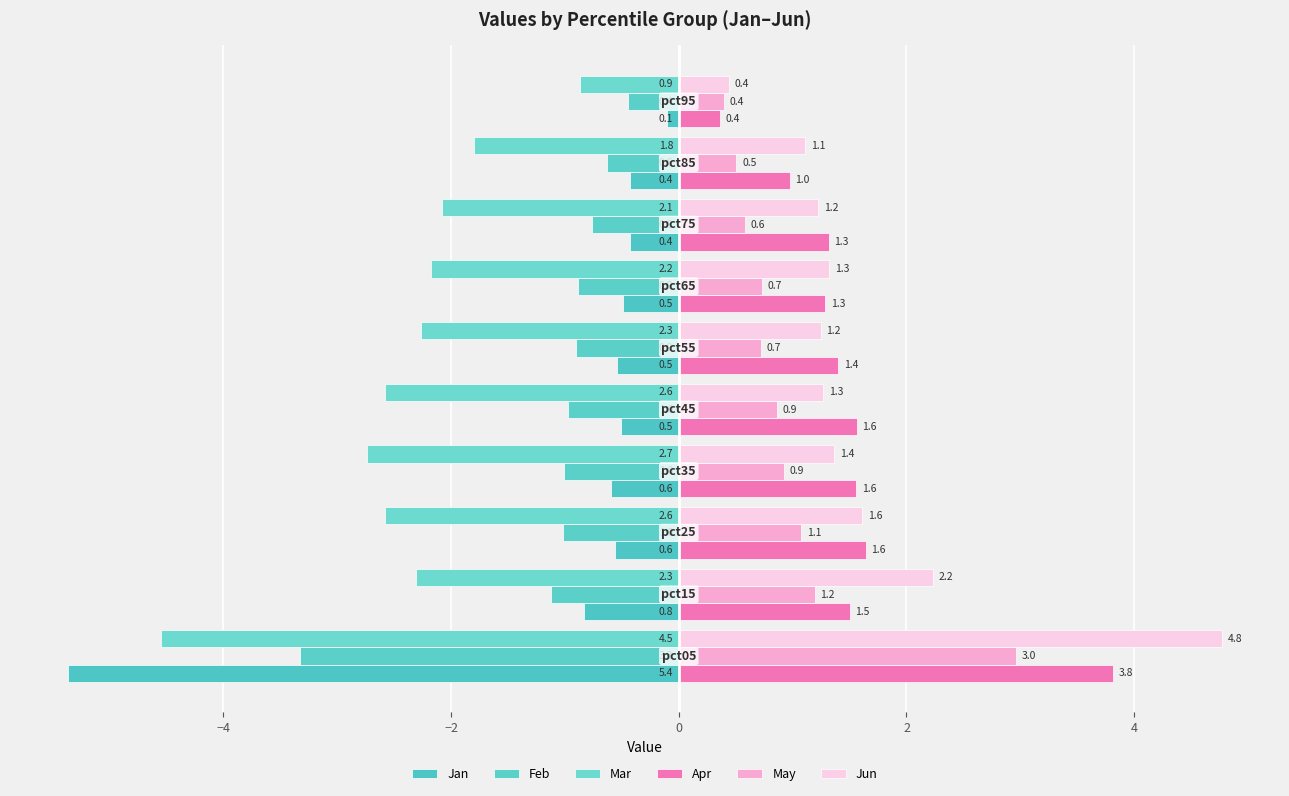

How many distinct data groups are displayed?

6